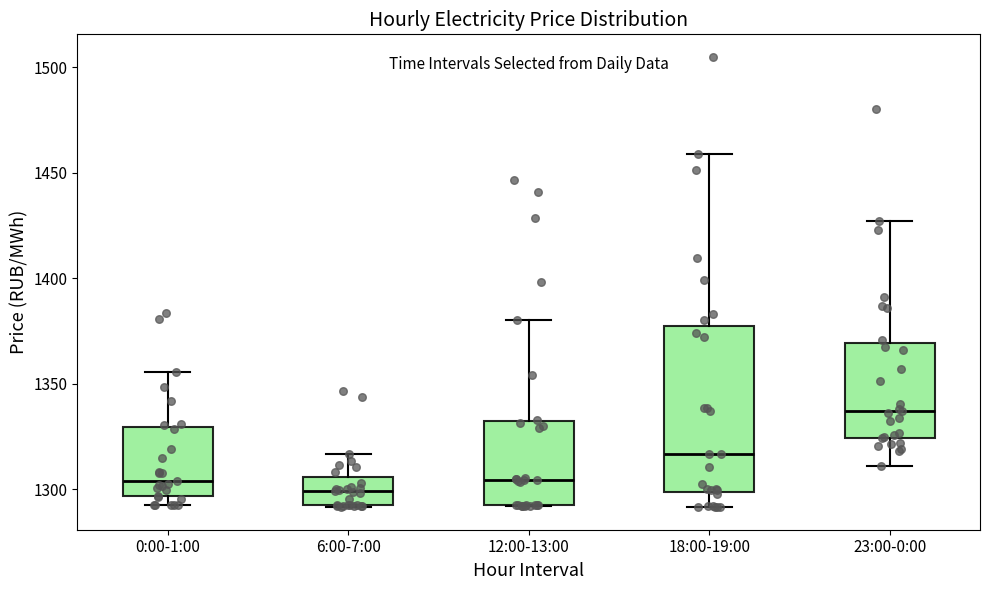

Where is the lower edge of the box for 18:00-19:00 on the y-axis? The values are not printed on the chart, so give them approximately, as read against the axis.

1300